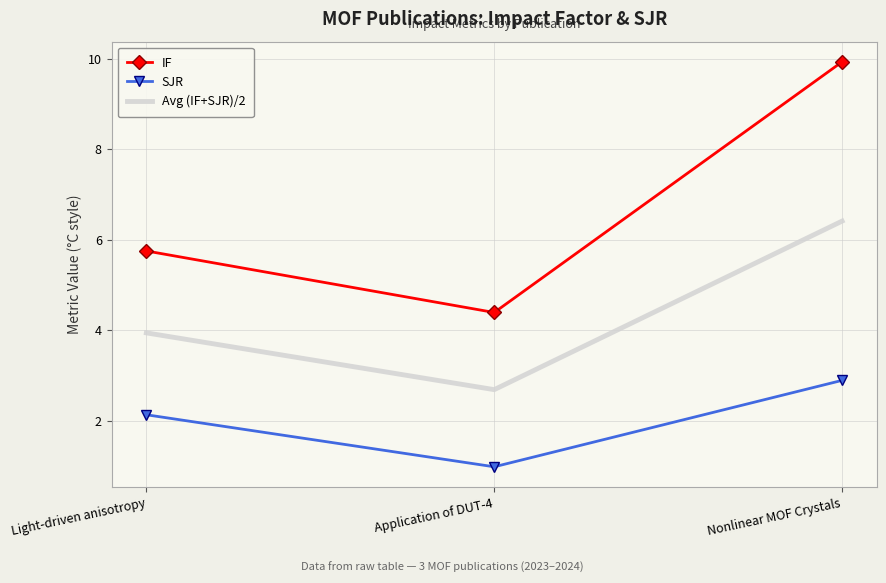

Where is SJR nearest to the value 1?

Application of DUT-4